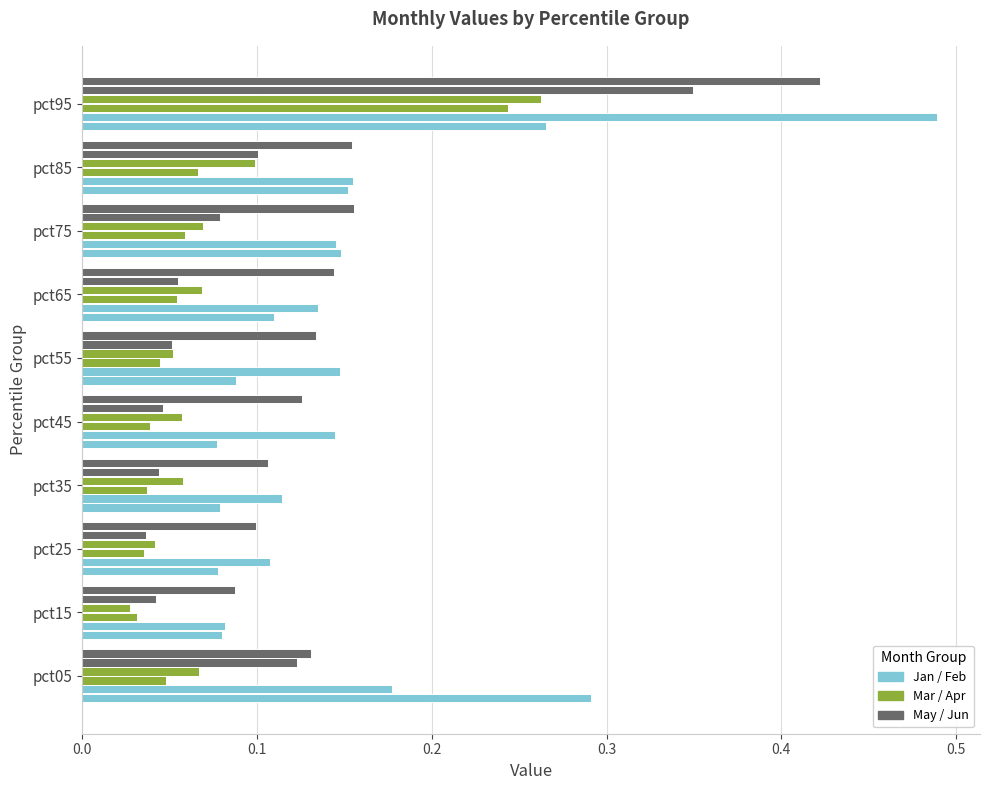

How many distinct data groups are displayed?

6